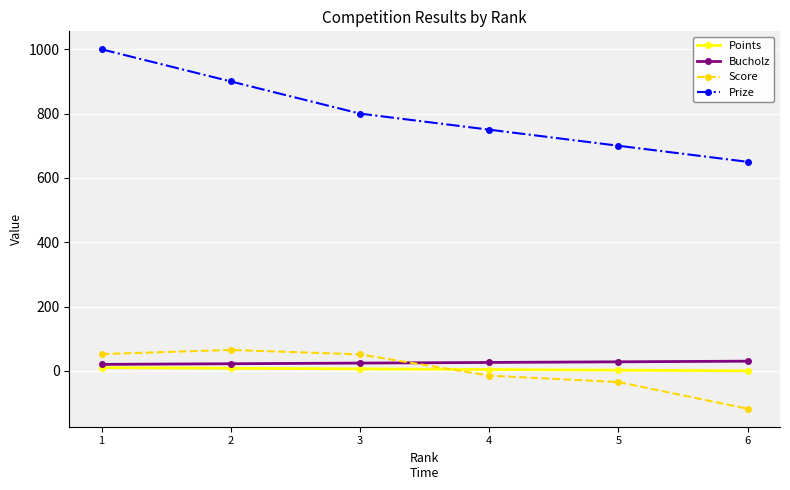

Which series has the largest total across all categories?

Prize